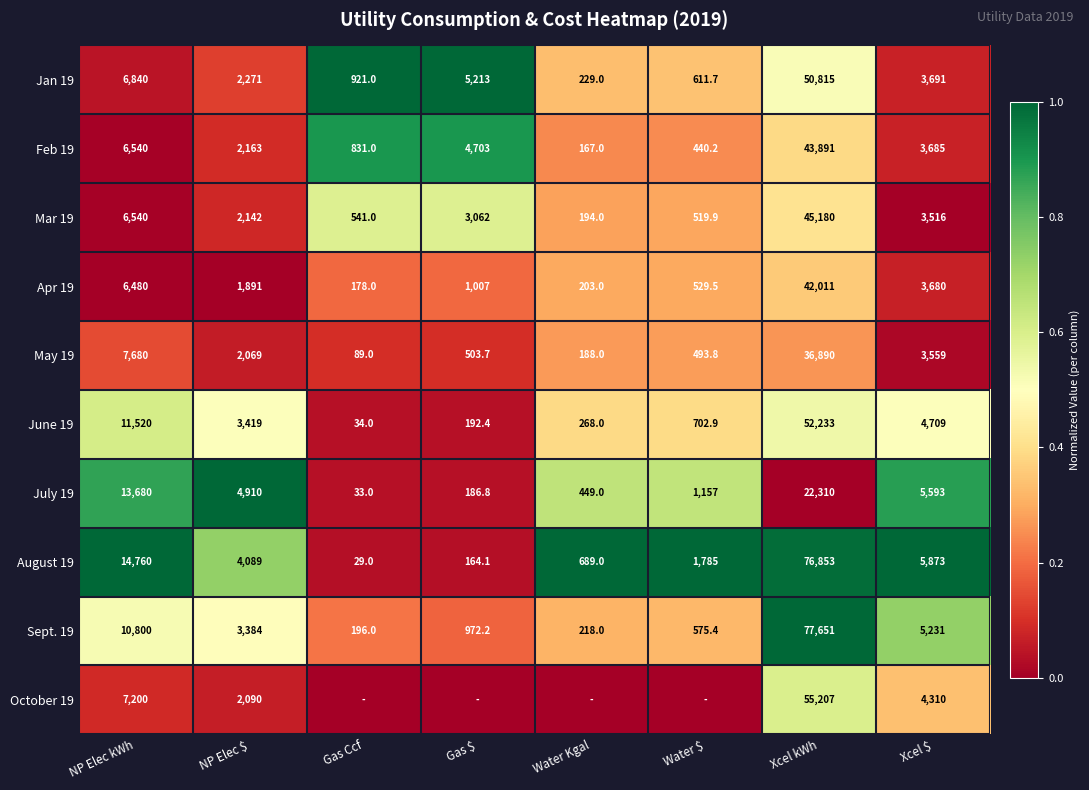

What is the spread (max minus min) of values at NP Elec $?

3019.0